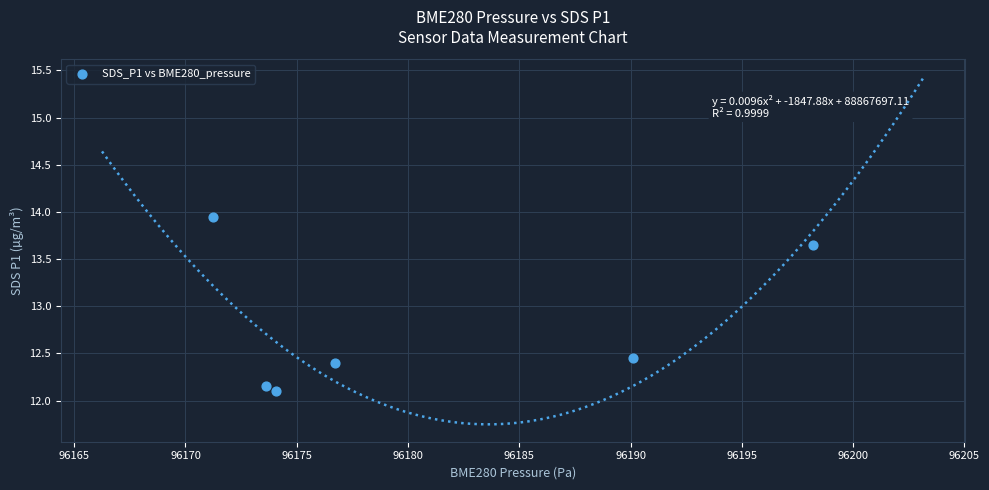

What is the average X value?

96180.7